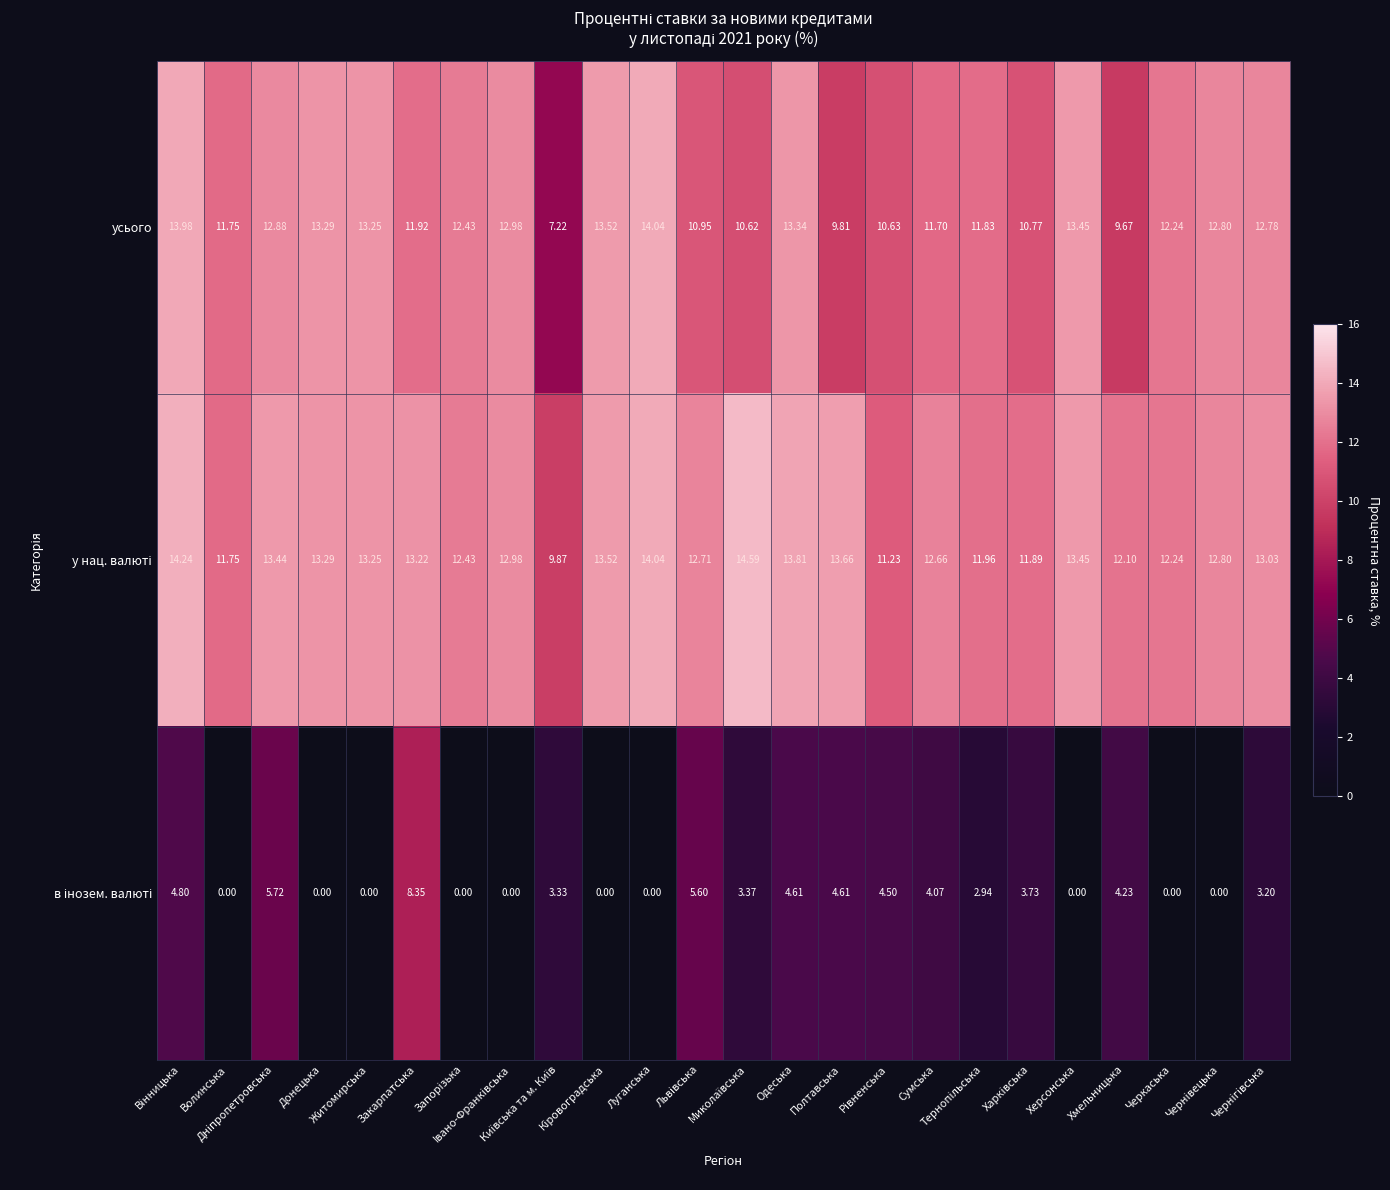

At Вiнницька, list the series in order from smallest to largest.

в інозем. валюті, усього, у нац. валюті